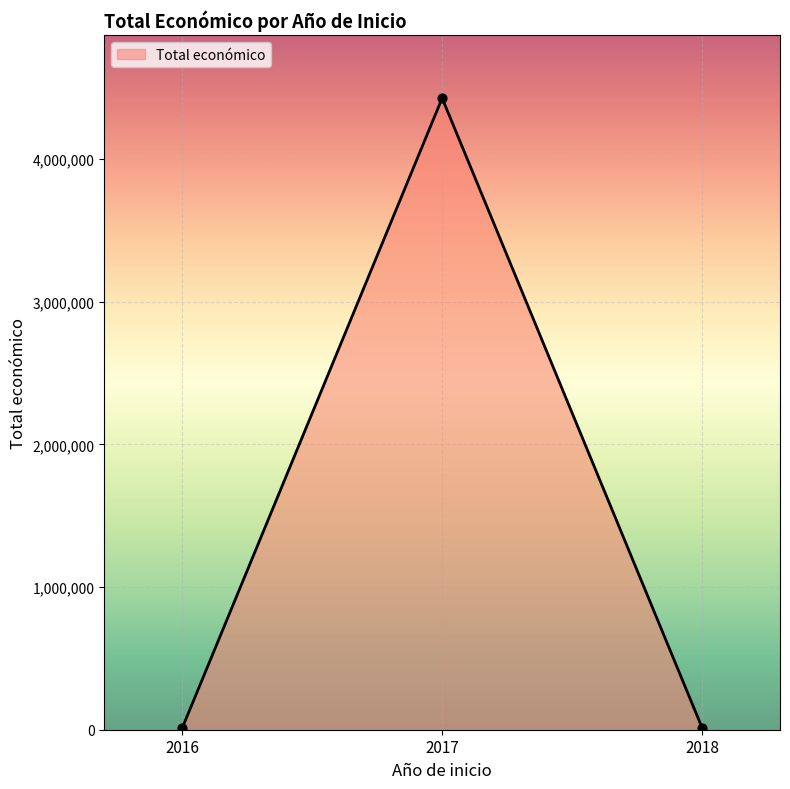

Which has a higher value, 2018 or 2017?

2017